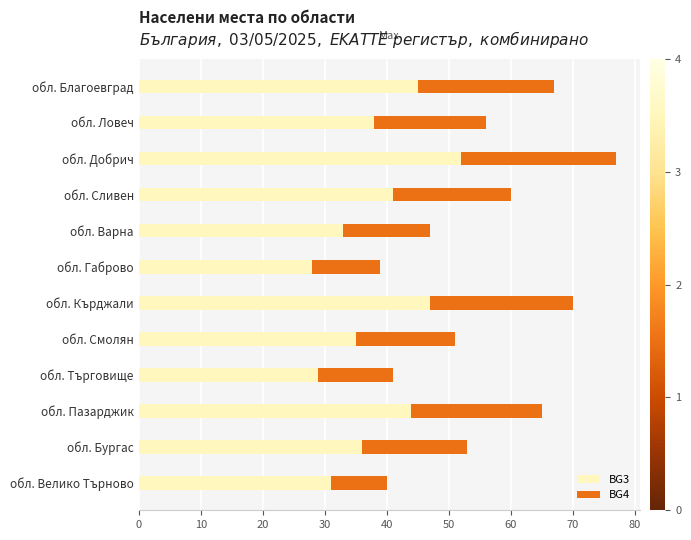

The value of BG3 at обл. Пазарджик is 21. True or false?

False